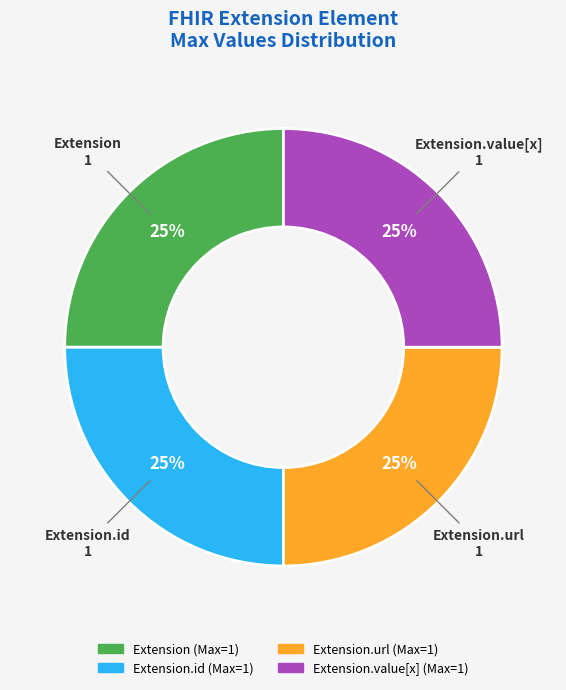

To the nearest percent, what is the average slice percentage?

25%